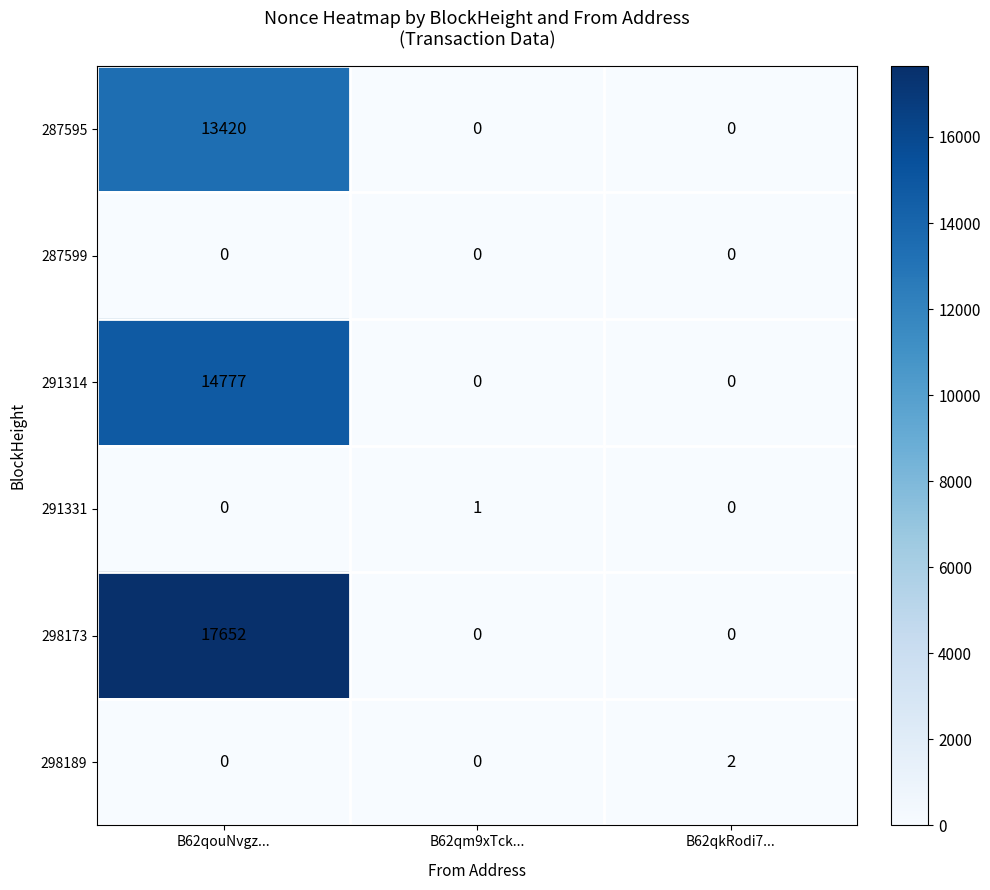

The value of 291331 at B62qkRodi7... is -1. True or false?

False